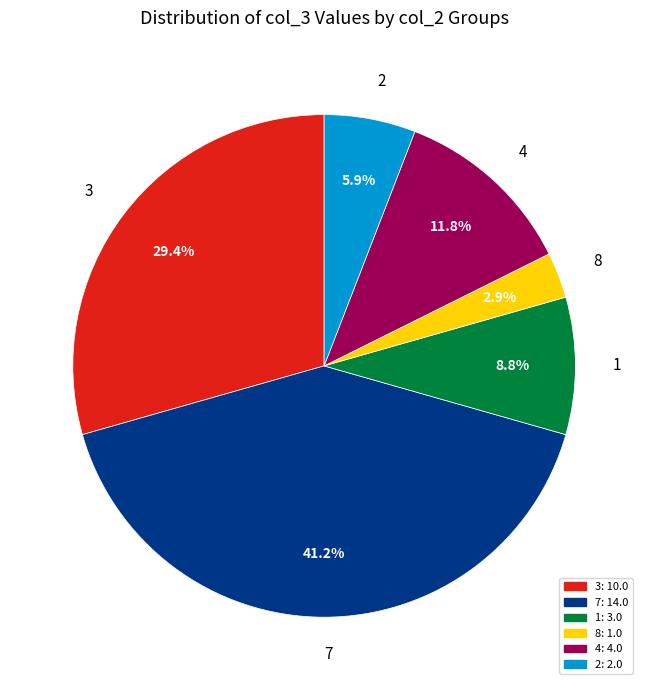

Between 3 and 4, which is larger?

3